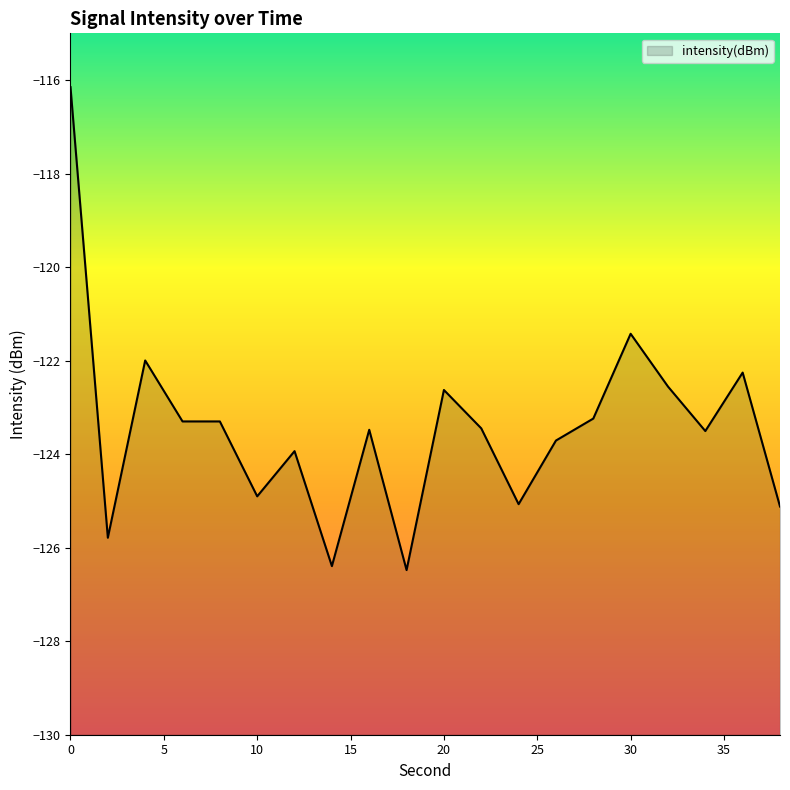

What is the average value?

-123.4